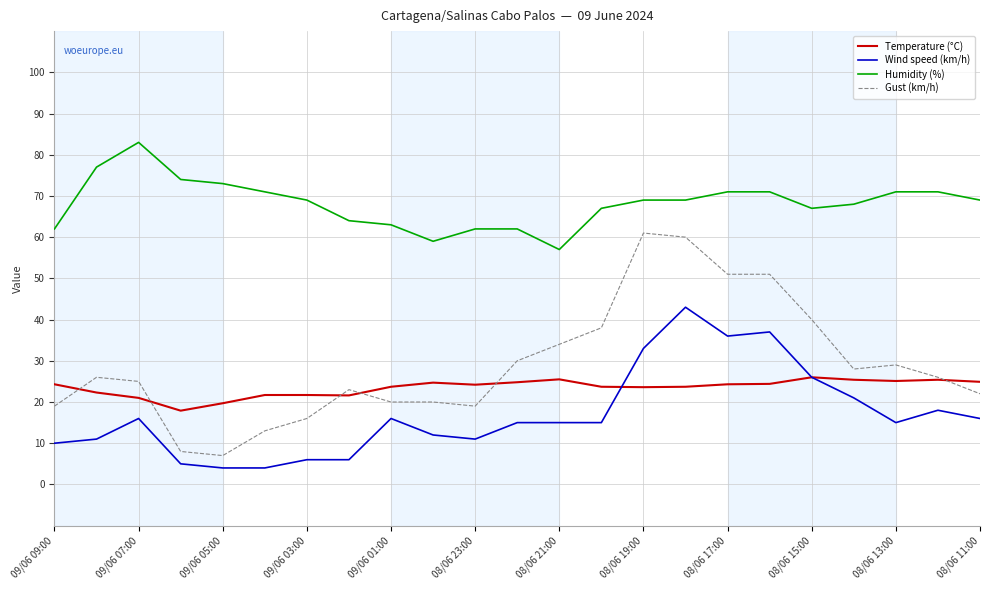

True or false: Humidity (%) and Temperature (°C) intersect in this chart.

False